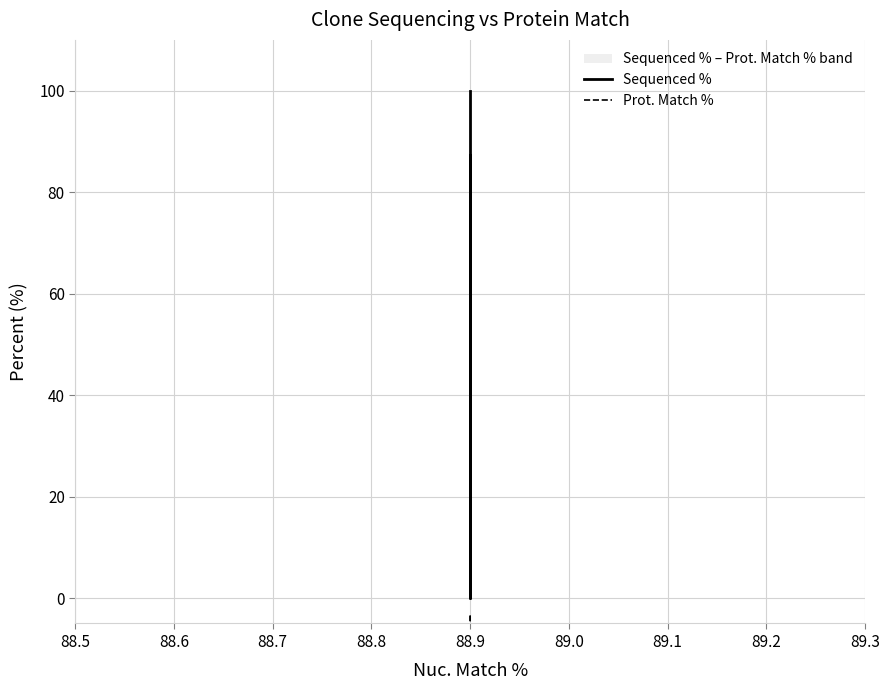

The value of Sequenced % at 88.6 is 0.0. True or false?

True